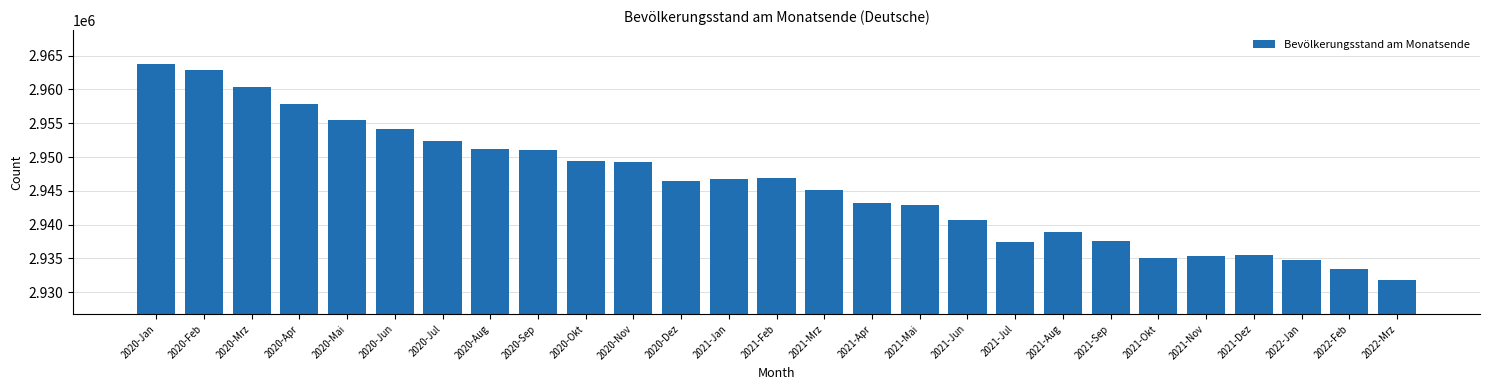

What is the approximate value at 2021-Jun, to the nearest 10?

2940680